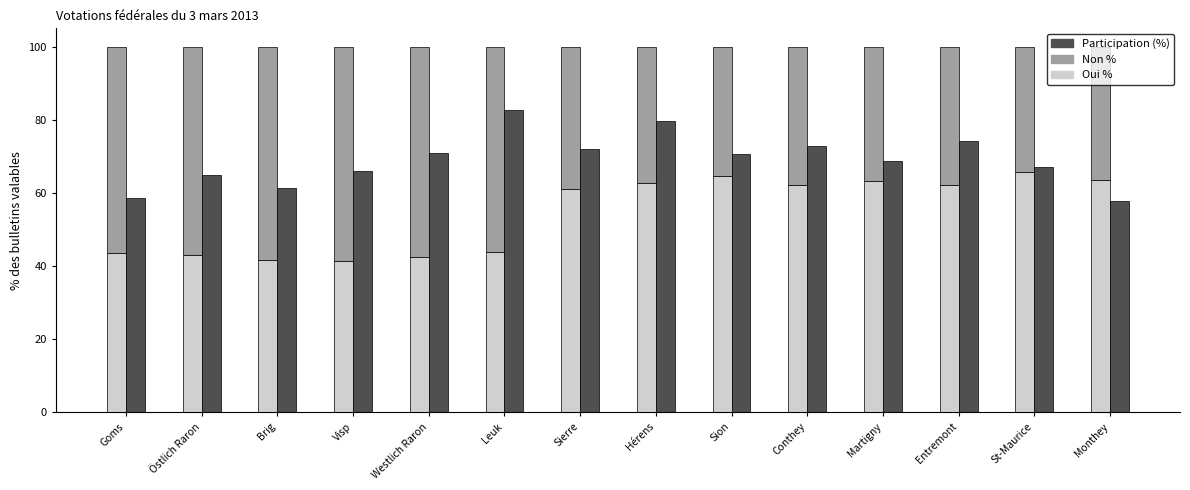

Which label corresponds to the smallest value in the chart?

St-Maurice